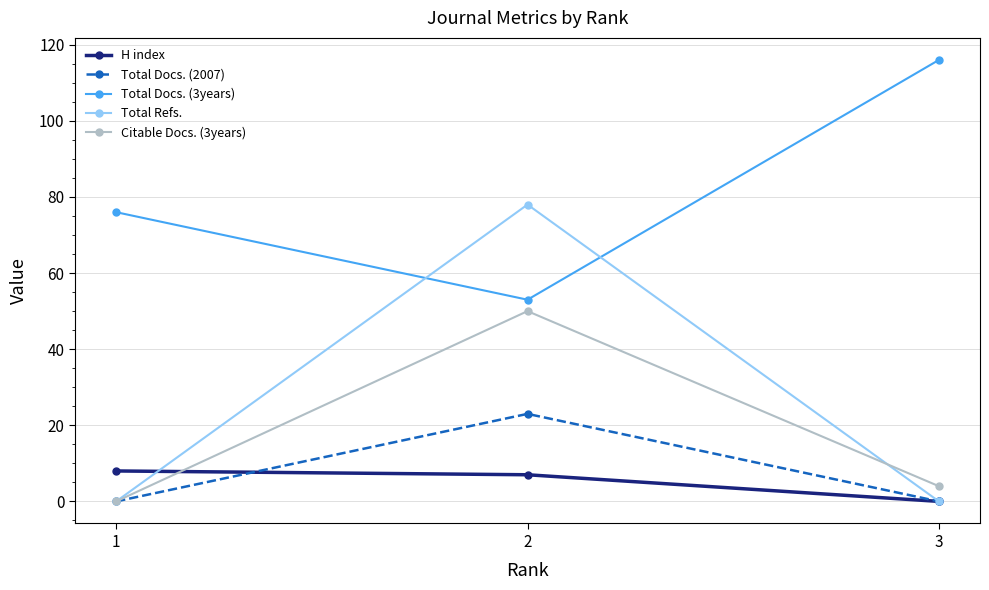

What is the lowest value of the Total Docs. (3years) series?

53